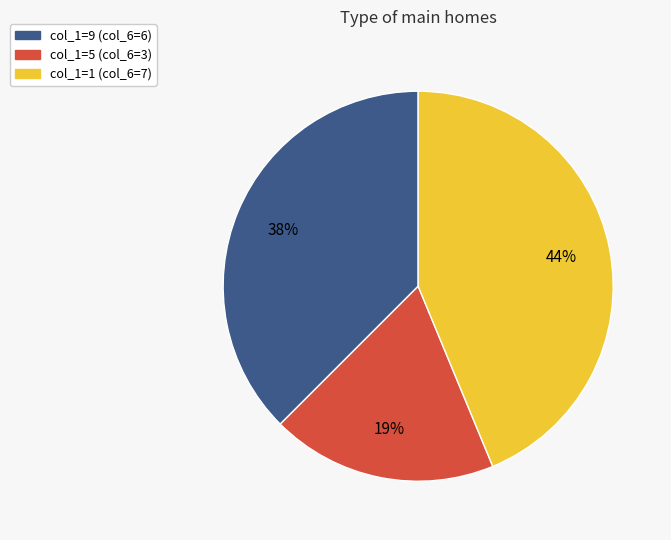

To the nearest percent, what is the average slice percentage?

33%